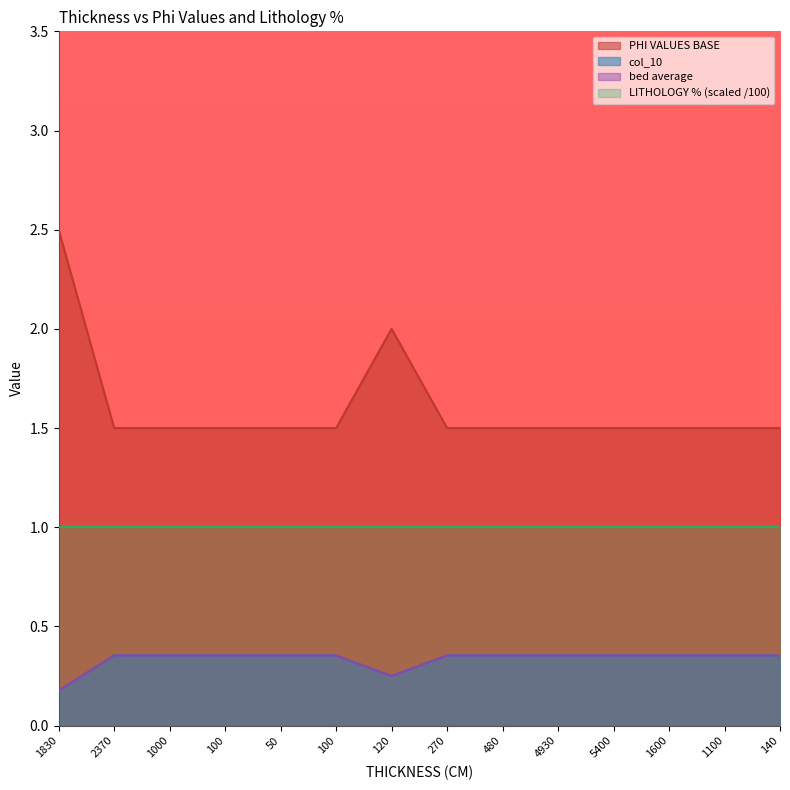

What is the label of the 4th point from the right?

5400